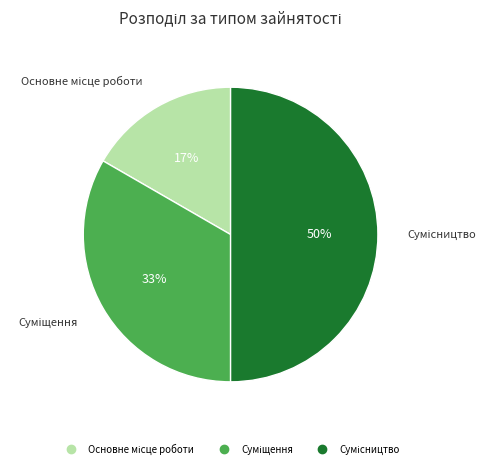

To the nearest percent, what is the average slice percentage?

33%